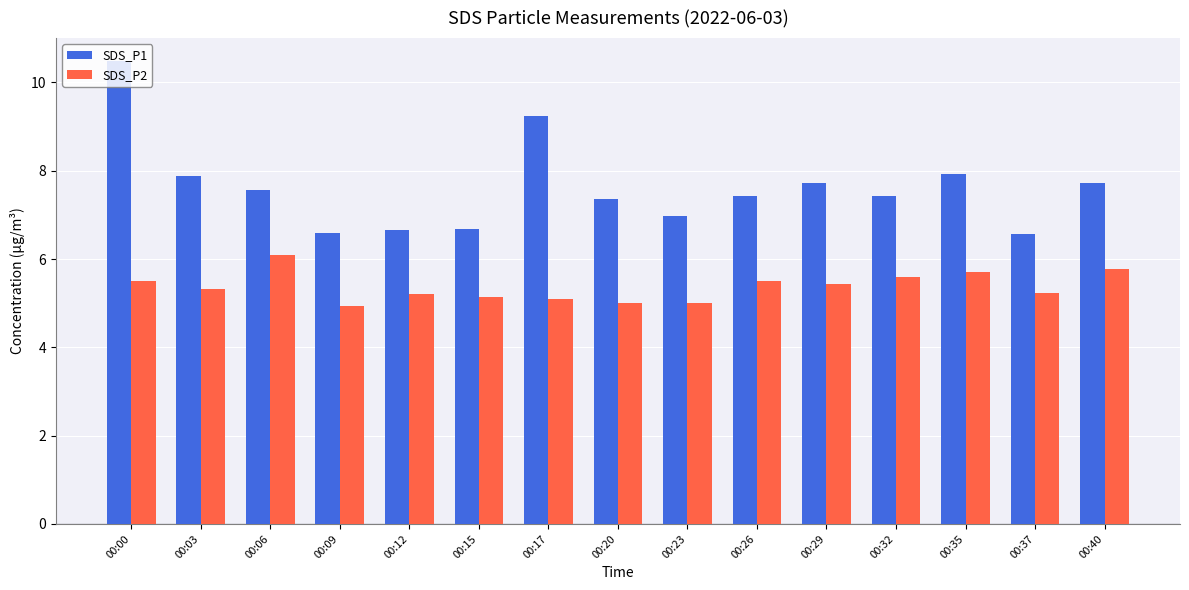

What is the difference between the SDS_P2 values at 00:00 and 00:09?

0.6